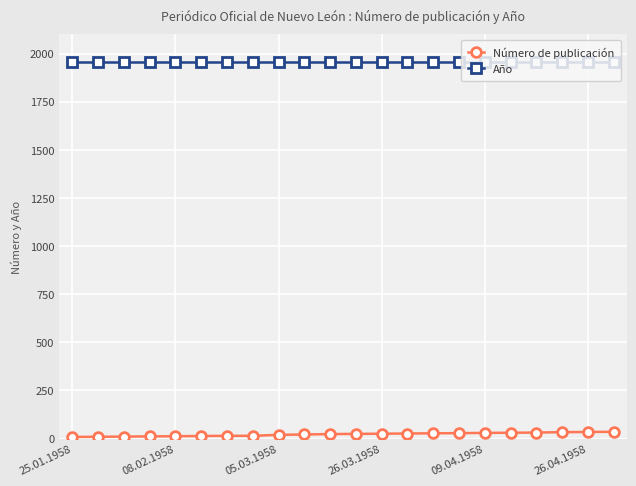

True or false: Año and Número de publicación cross at least once.

False